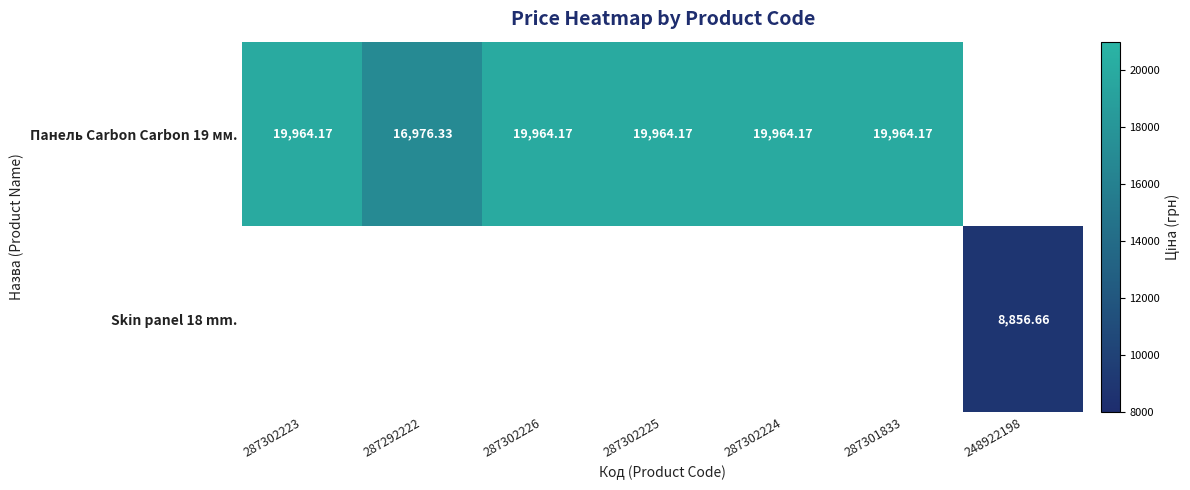

How many positive values does the Панель Carbon Carbon 19 мм. series have?

6